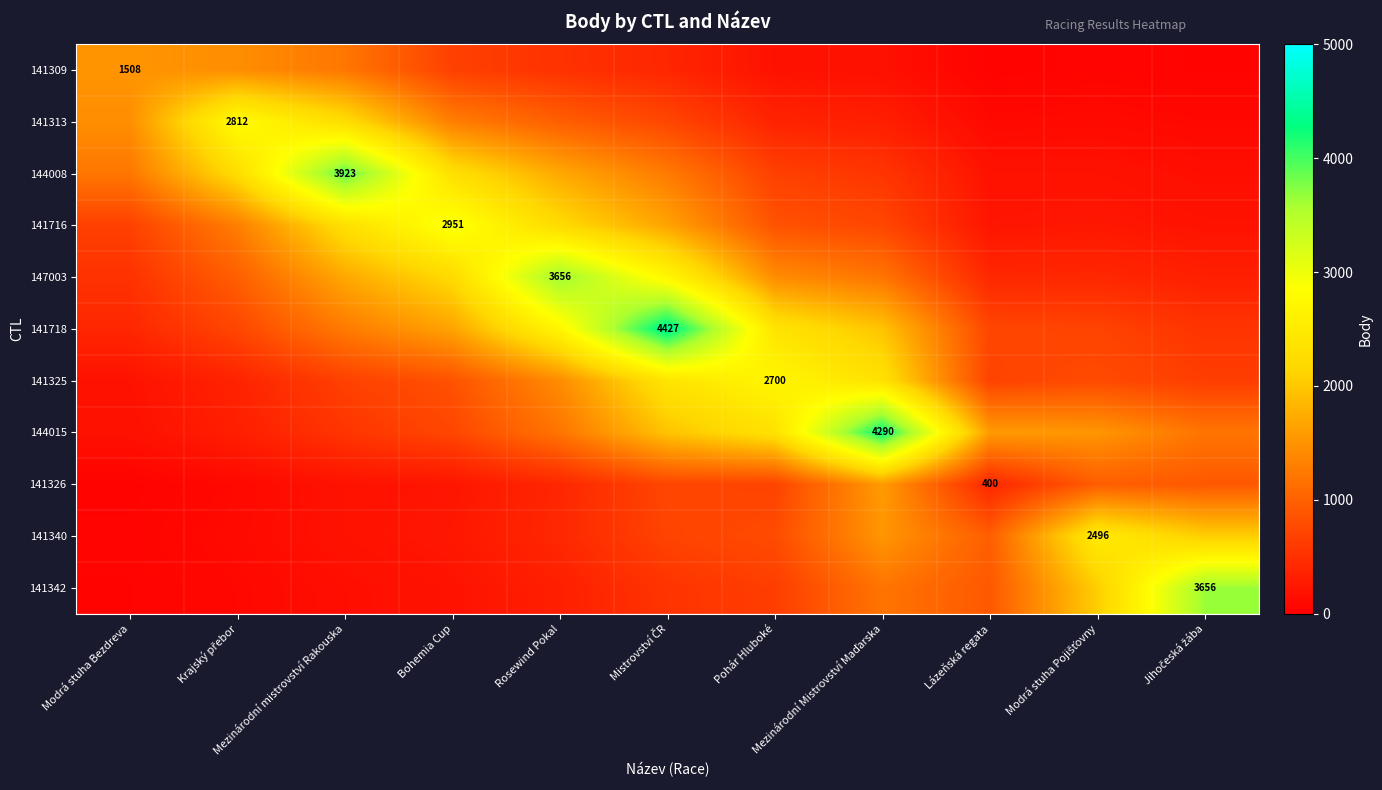

How many categories are shown in the chart?

11